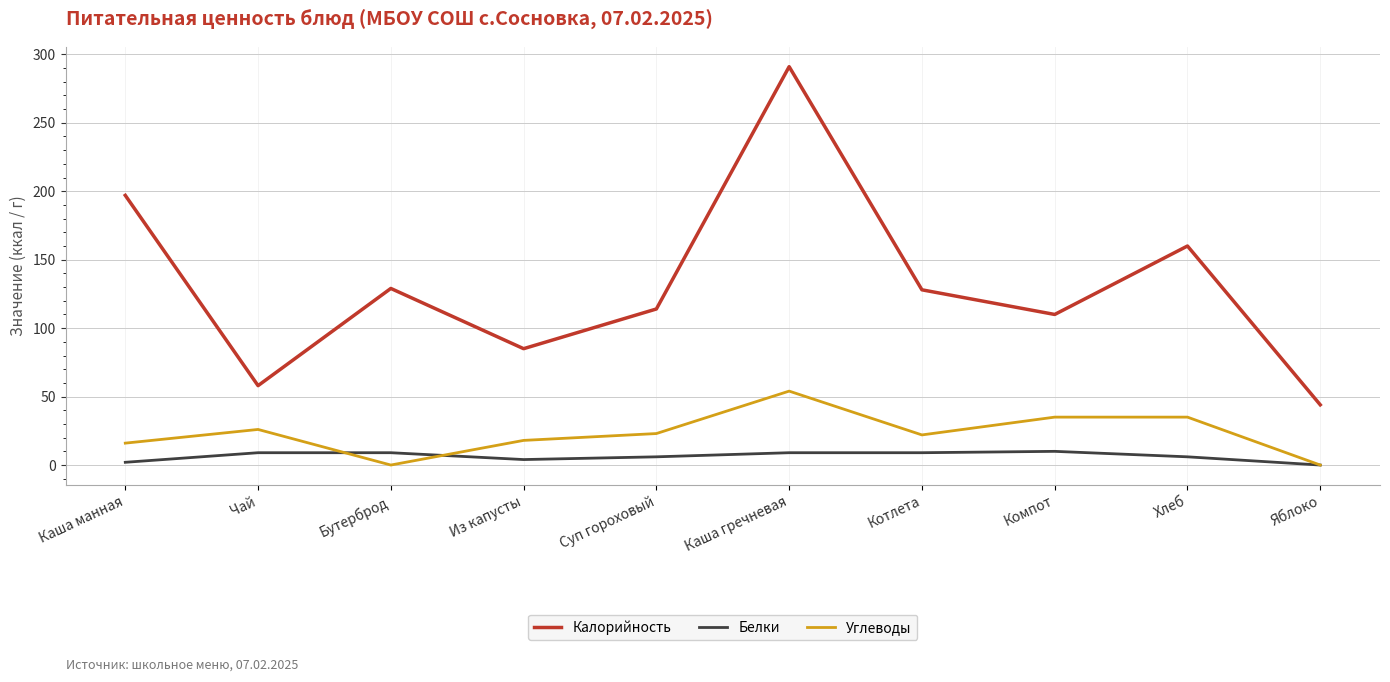

What is the difference between the maximum and minimum values in the Белки series?

10